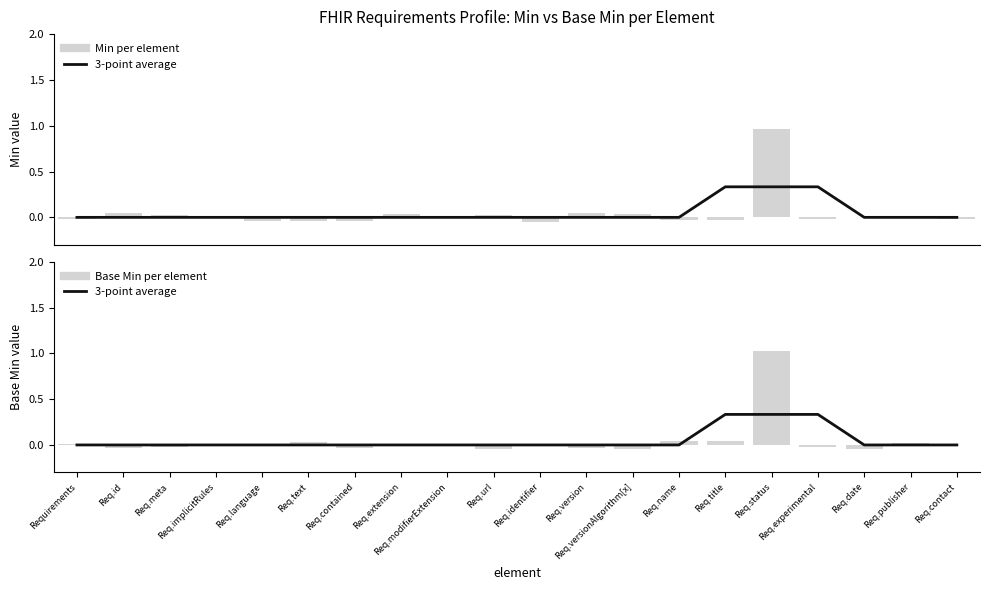

How many 3-point average values are between 0 and 1?

20